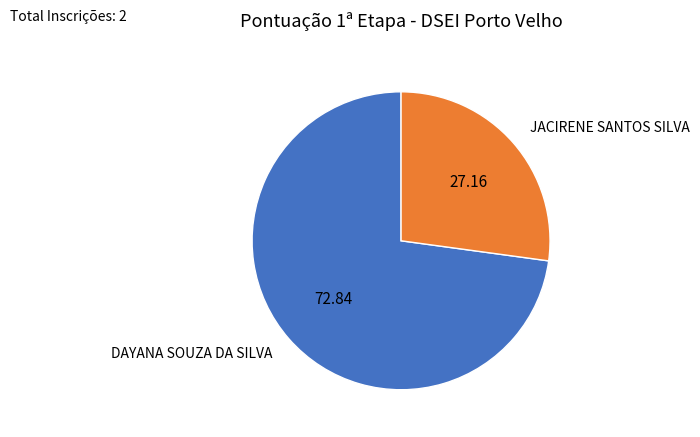

The DAYANA SOUZA DA SILVA slice represents 58% of the pie. True or false?

False